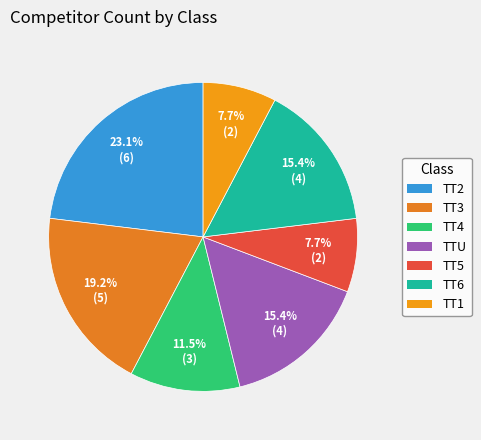

Which slice is the largest?

TT2